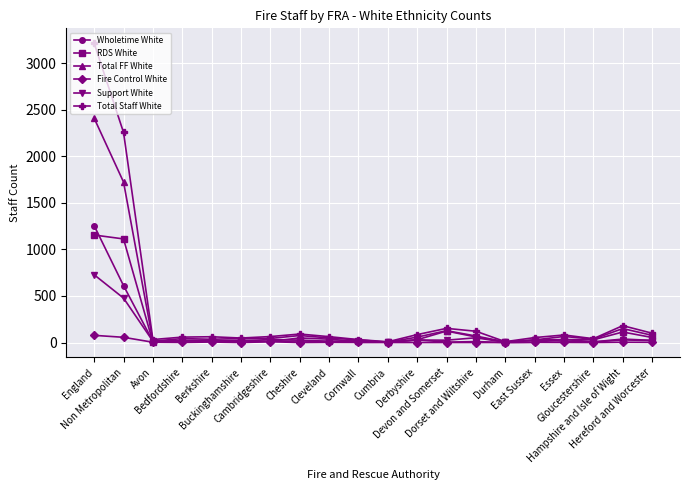

Is the value of Total FF White at Essex greater than the value of Total Staff White at Durham?

Yes